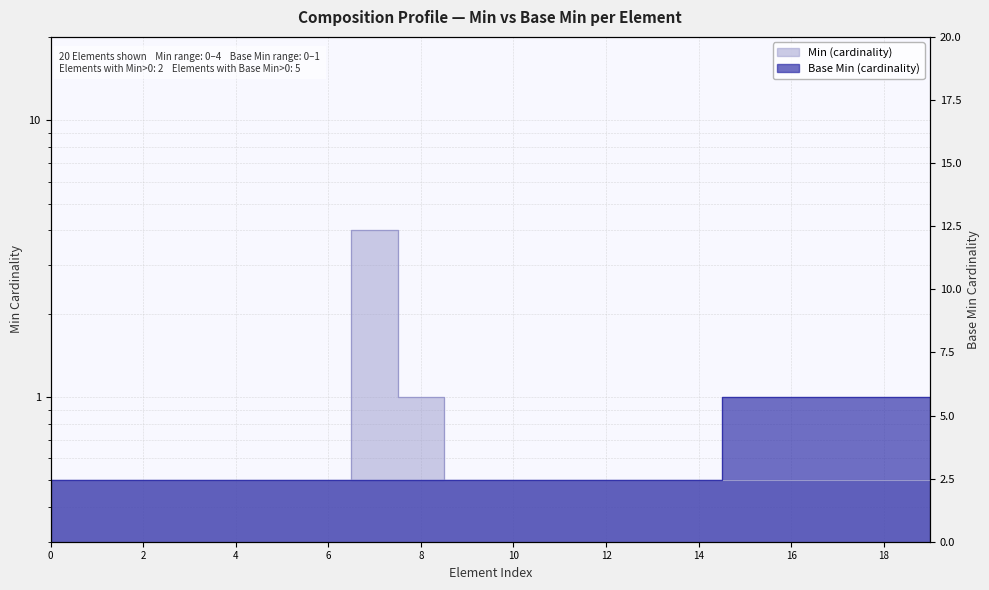

What are all the series names shown in the legend?

Min, Base Min